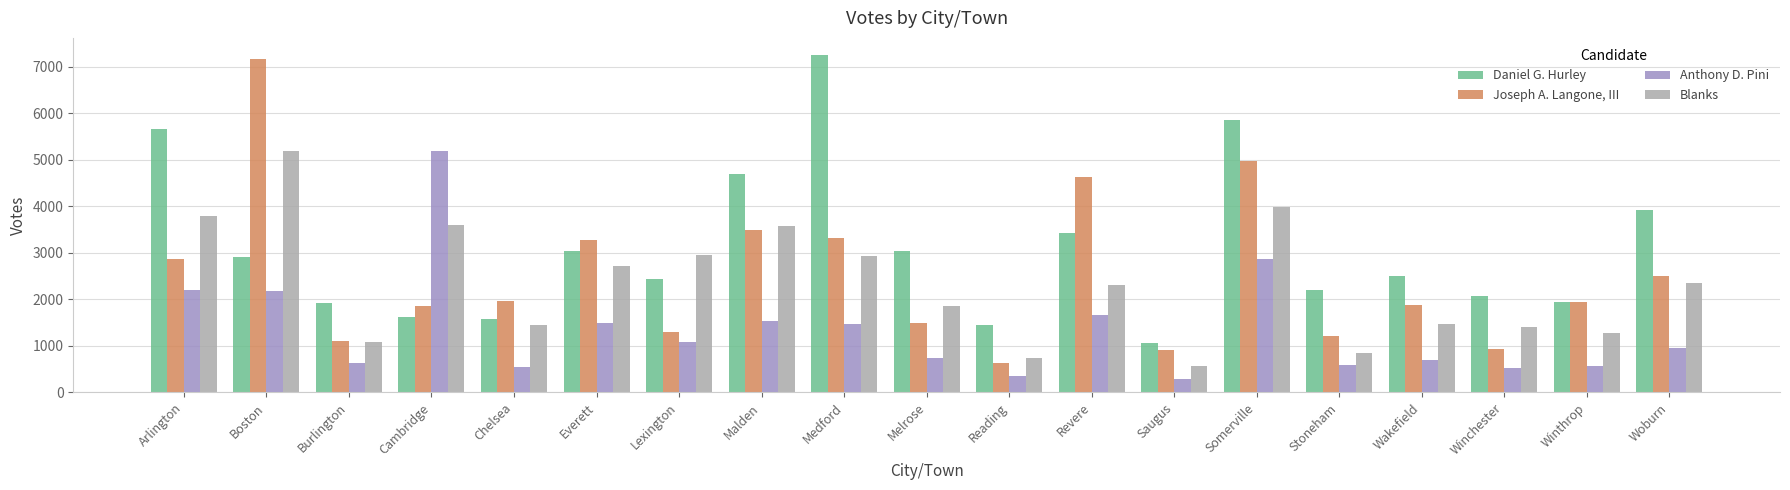

What is the average value of the Joseph A. Langone, III series?

2496